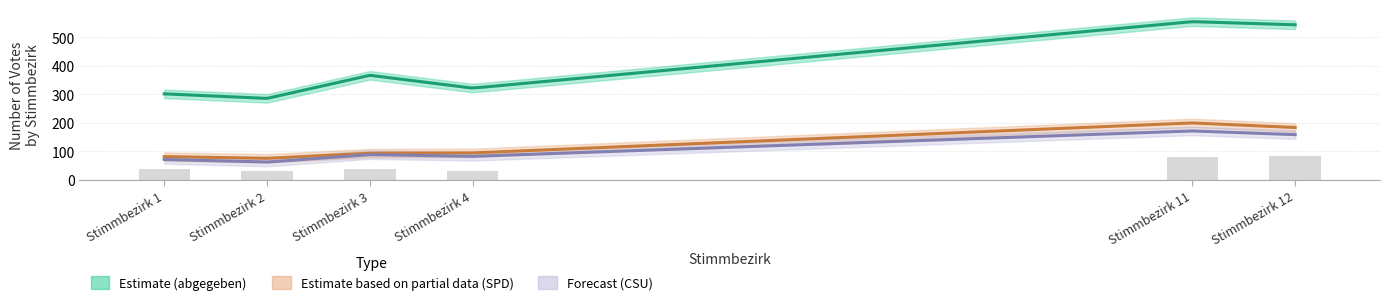

How many values in the SPD series exceed 95?

2